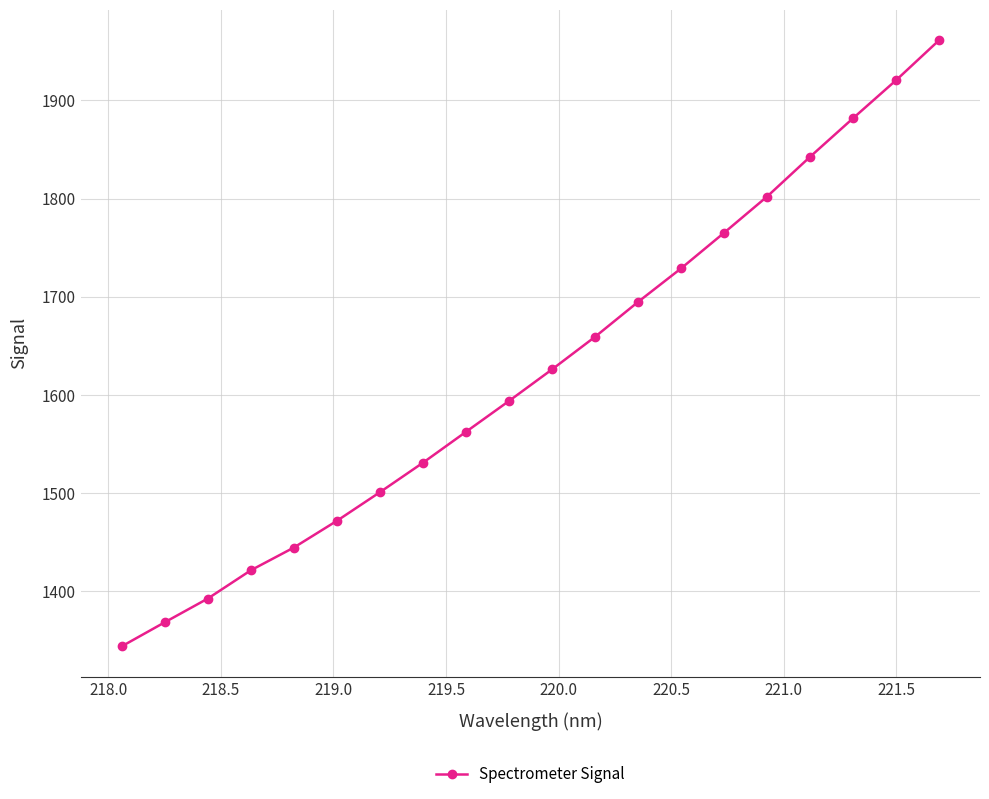

What is the average value?

1625.7